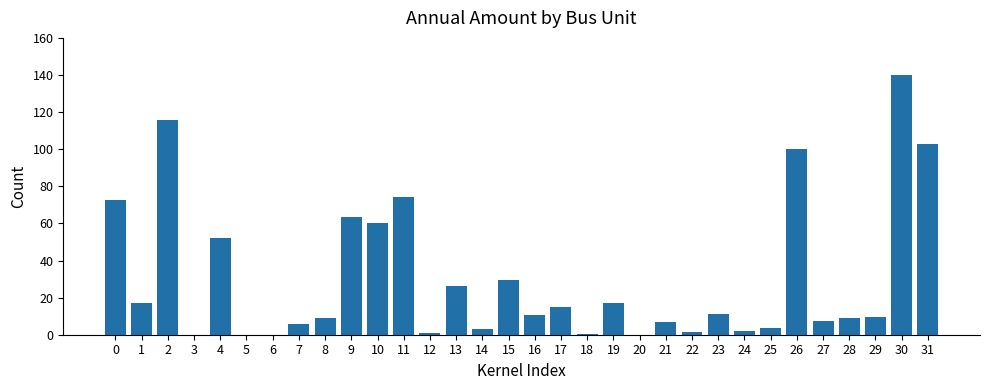

True or false: the data shows 22.4 at 31.

False